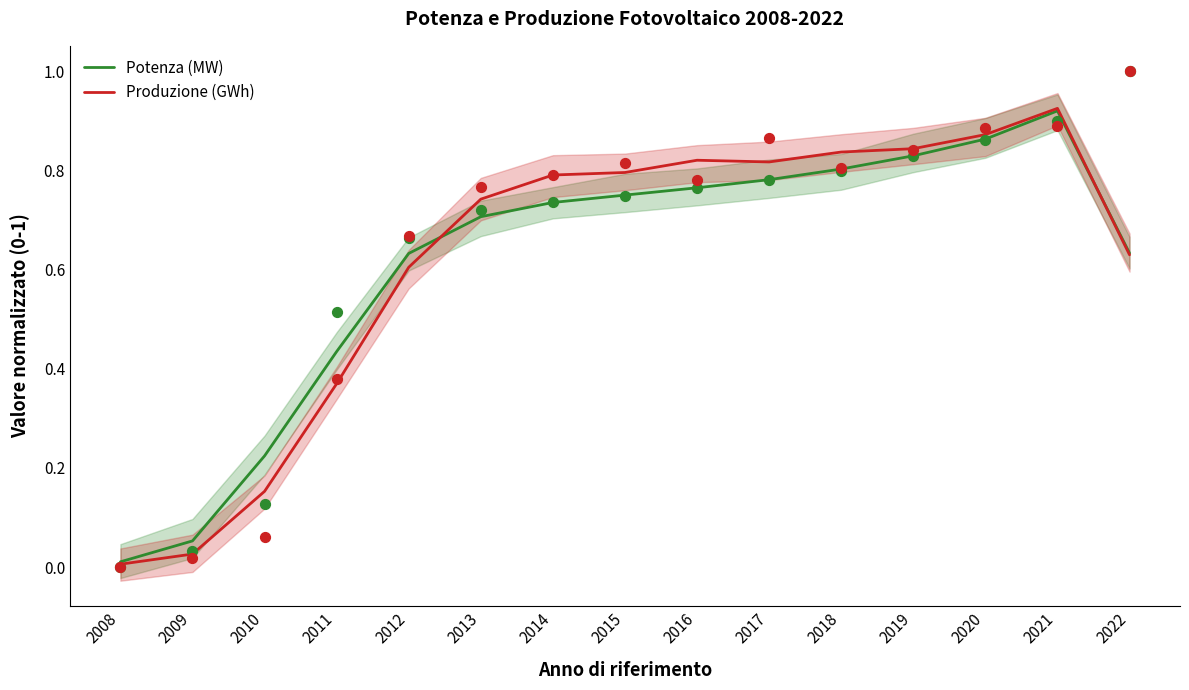

Which series reaches the minimum Y coordinate?

Produzione (GWh)